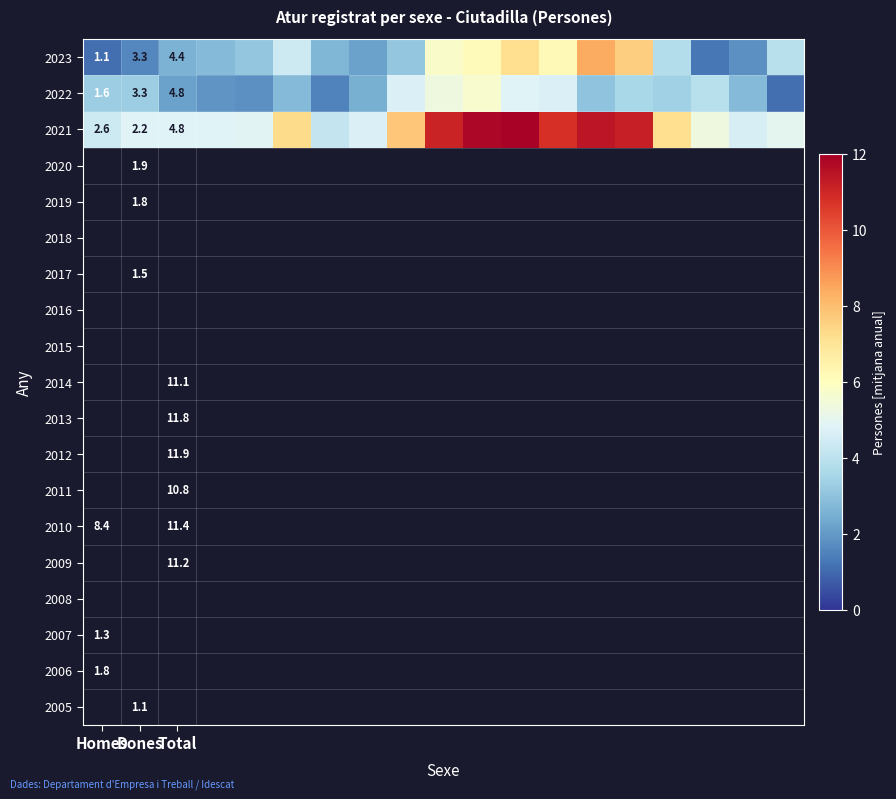

The 2021 series shows 1.6 at Total. True or false?

False